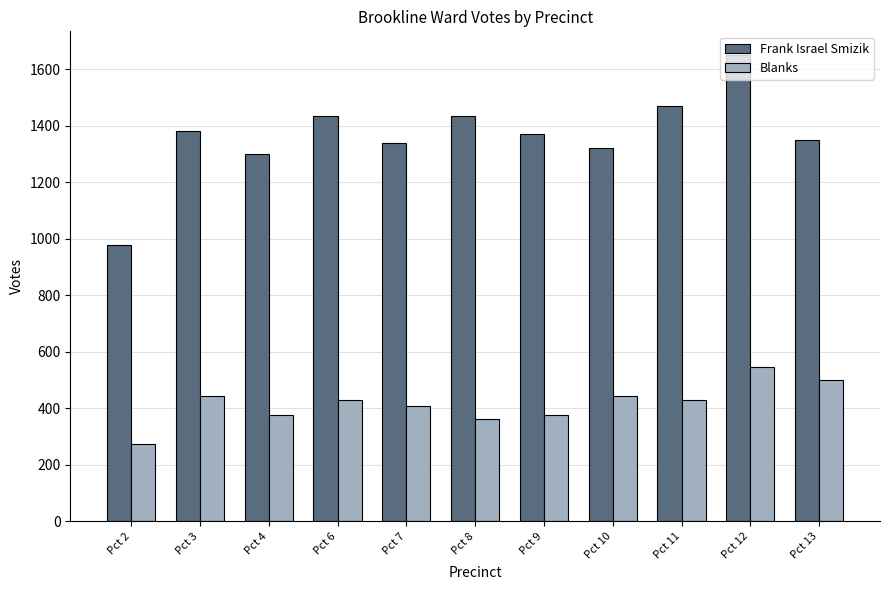

Which label corresponds to the smallest value in the chart?

Pct 2